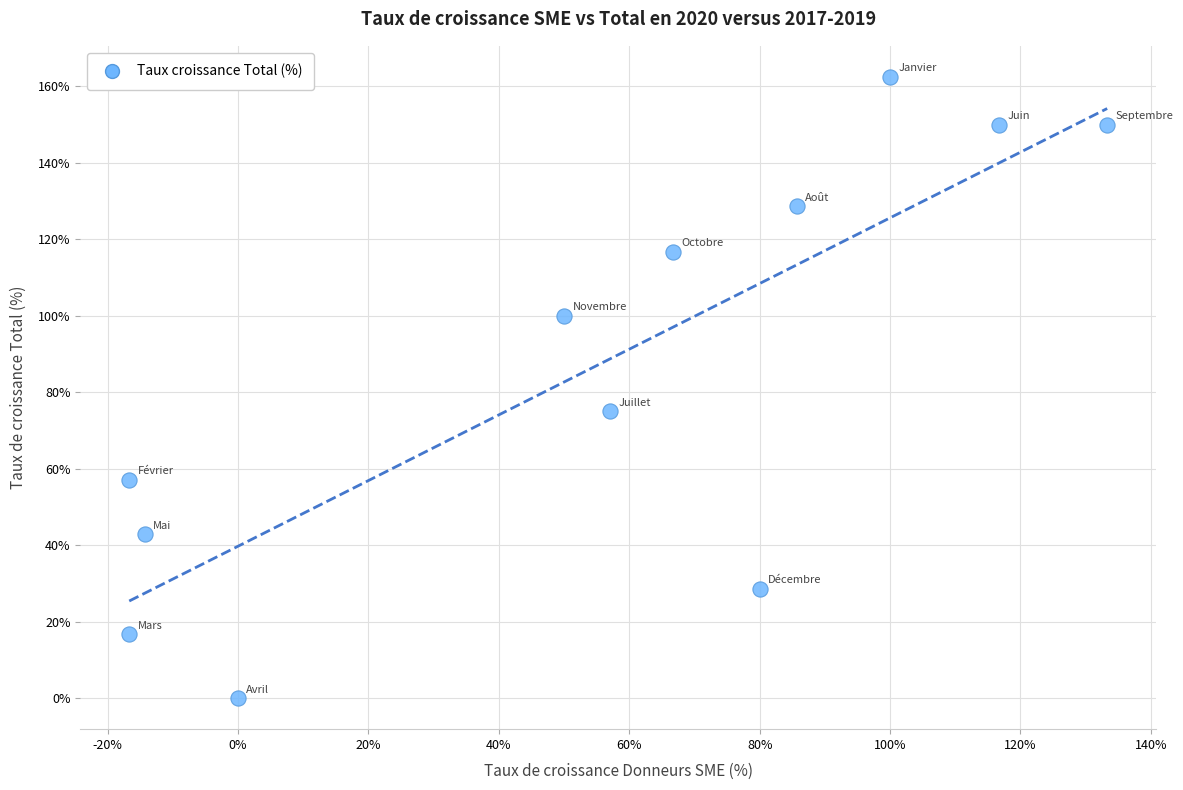

What Y value in the scatter plot is closest to 81?

75.0